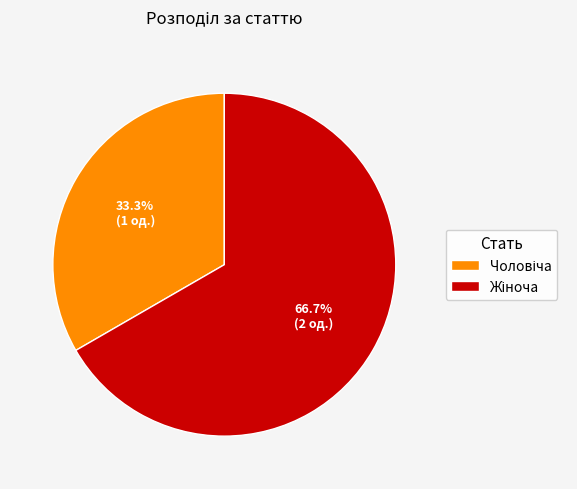

Does any single category account for the majority?

Yes